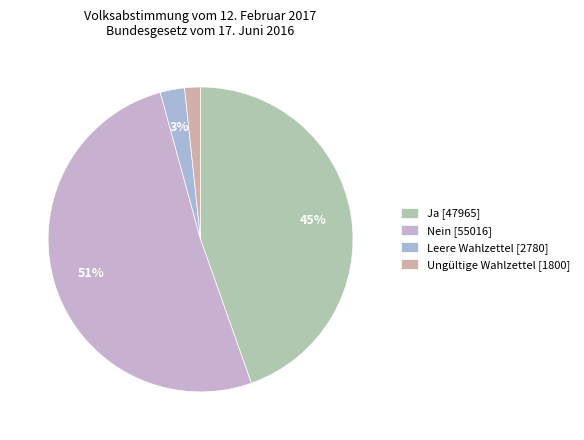

To the nearest percent, what is the average slice percentage?

25%